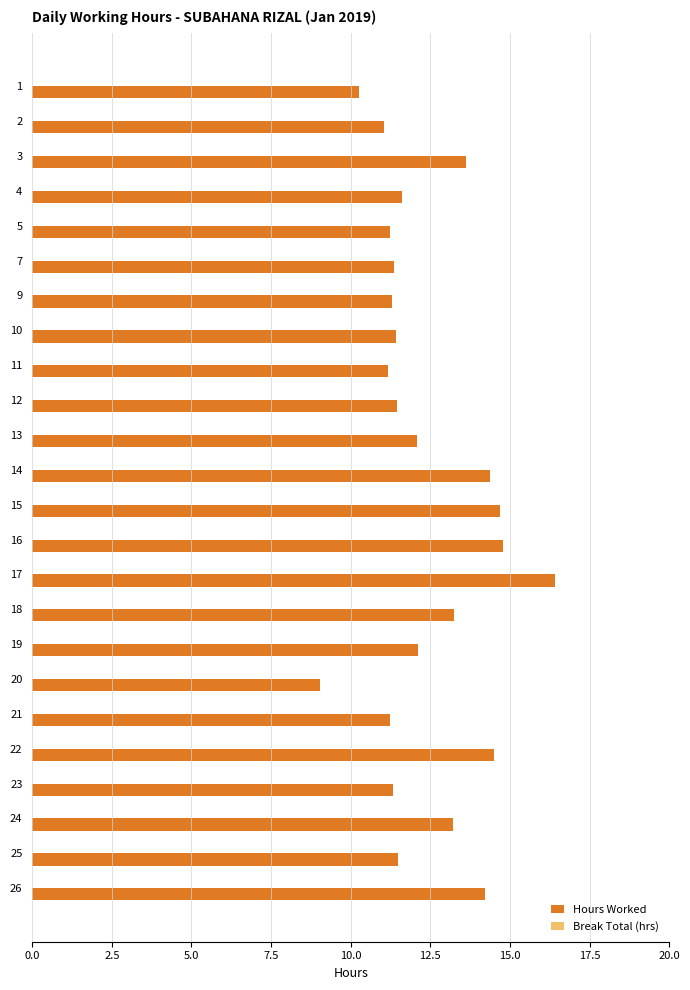

The chart shows a value of 21.5 at 24. True or false?

False